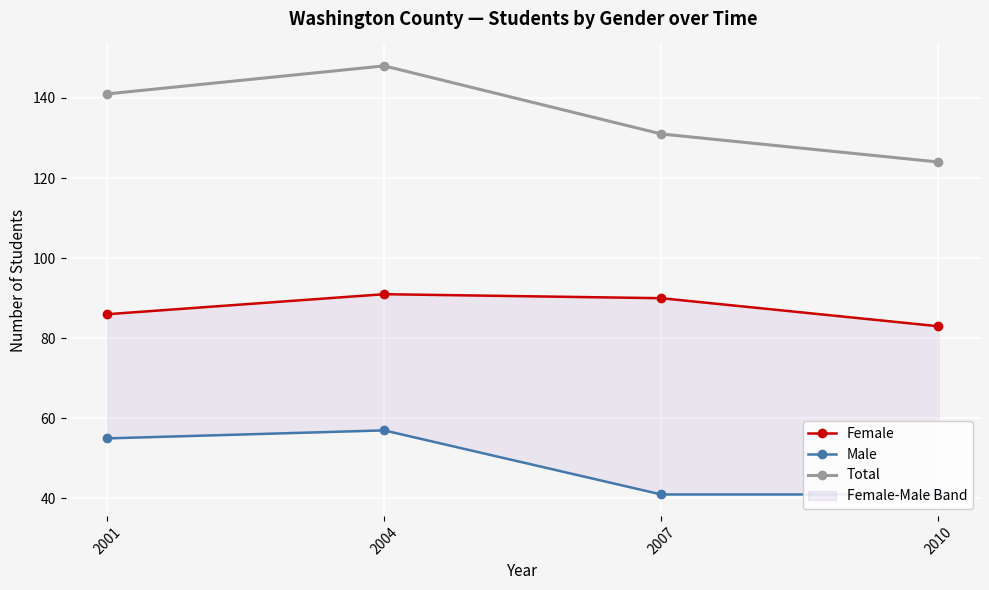

Rank the categories by Total value from lowest to highest.

2010, 2007, 2001, 2004